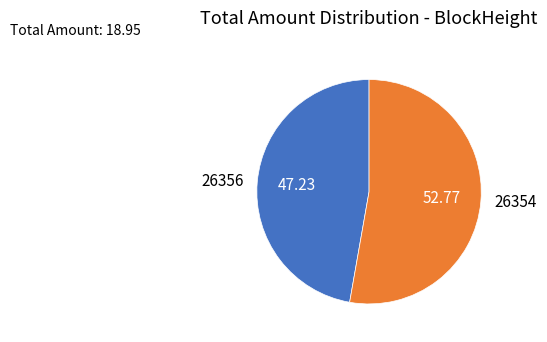

Between 26354 and 26356, which is larger?

26354